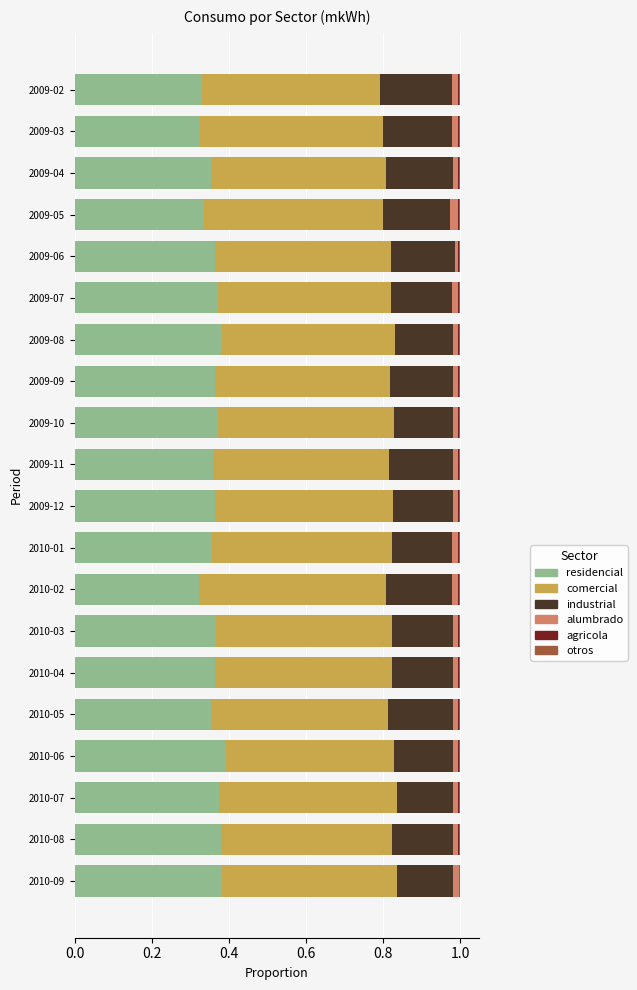

What is the sum of all residencial values?

7.2